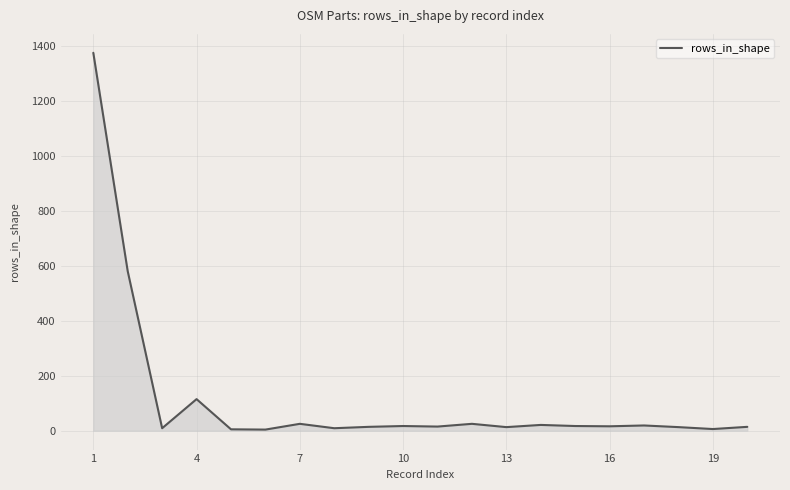

How many lines are shown in the chart?

1